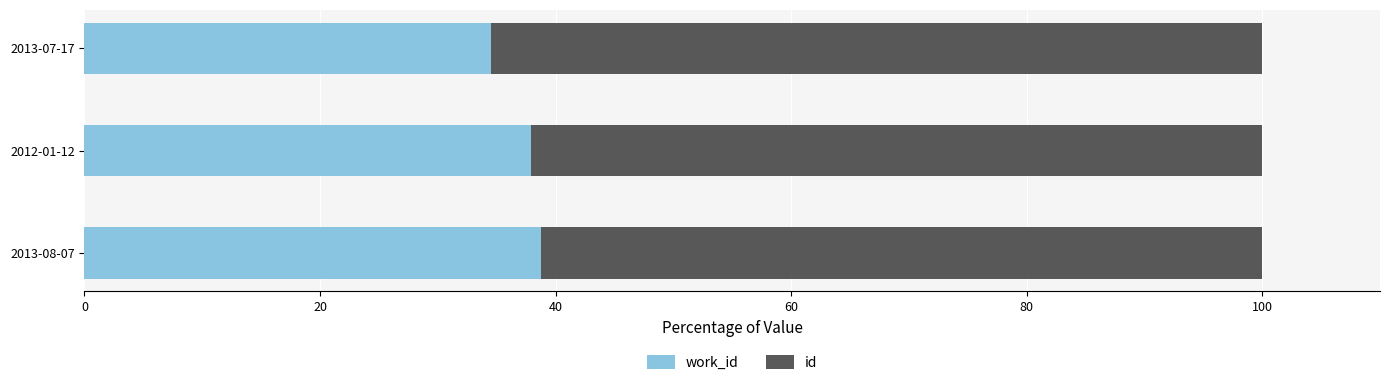

What is the greatest value displayed?

38.8